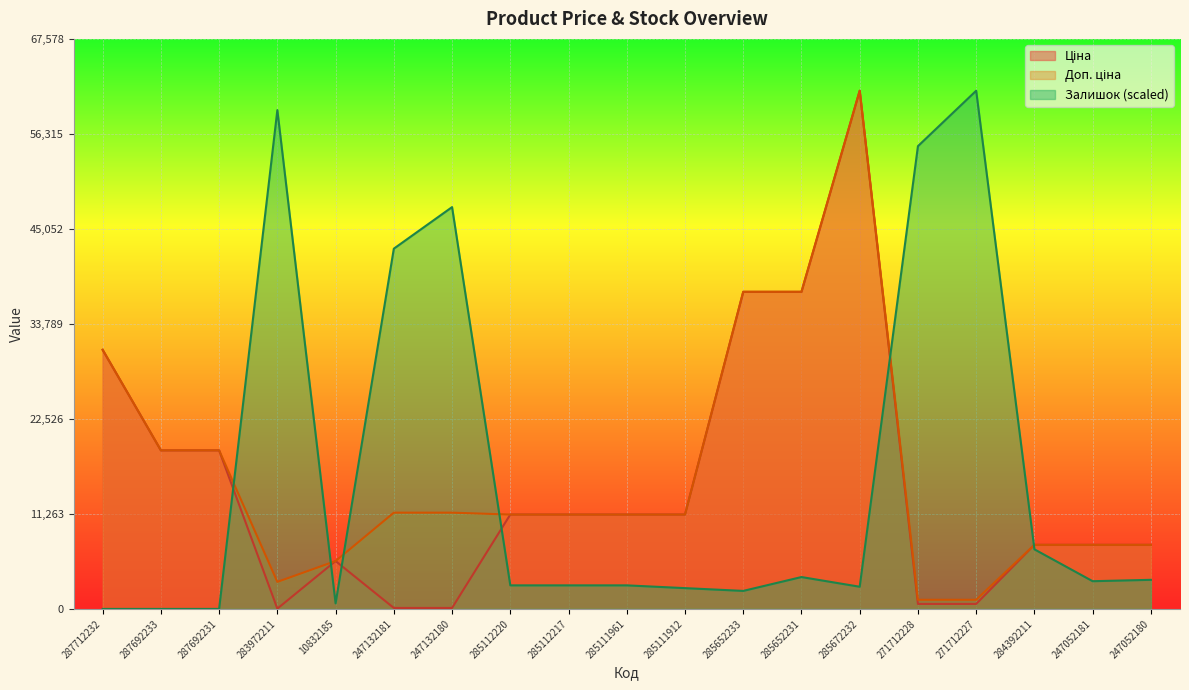

What is the label of the 19th point from the left?

247052180